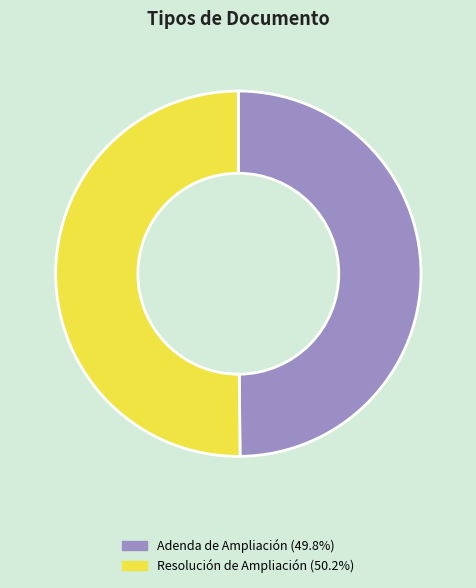

Combined, do Resolución de Ampliación and Adenda de Ampliación account for over 50%?

Yes